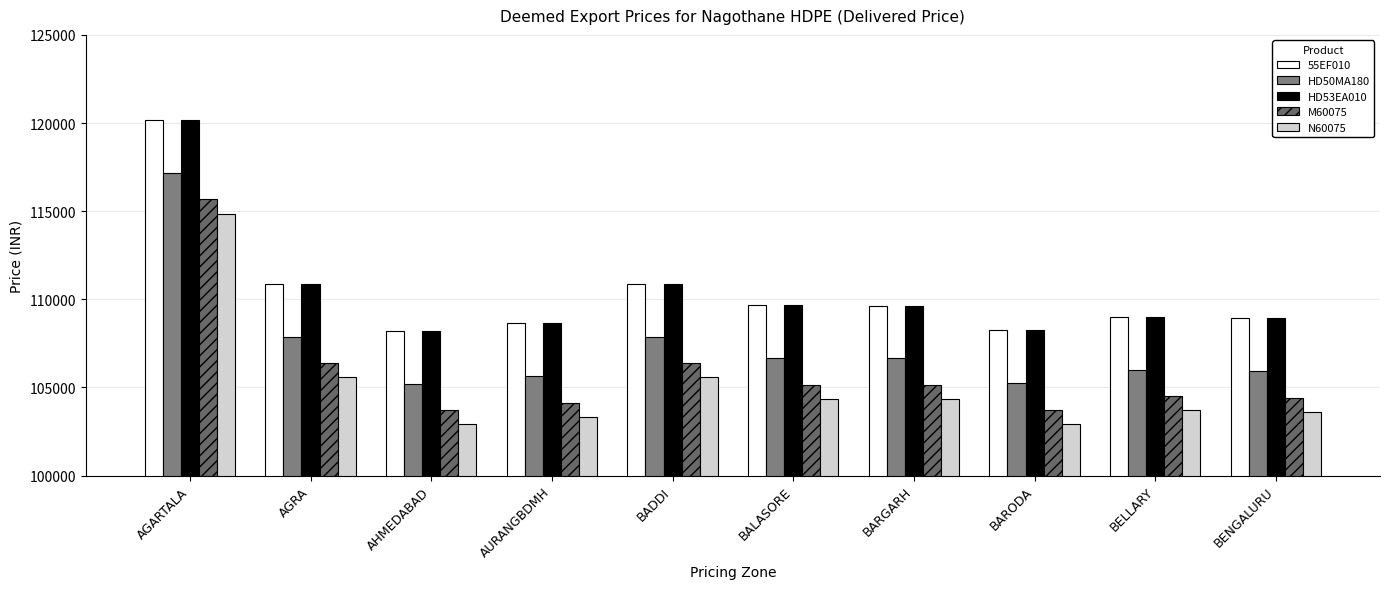

Reading left to right, transcribe all the data shown in this chart.

55EF010: 120152	110884	108200	108633	110881	109650	109646	108233	109001	108915
HD50MA180: 117152	107884	105200	105643	107881	106650	106646	105233	106011	105925
HD53EA010: 120152	110884	108200	108633	110881	109650	109646	108233	109001	108915
M60075: 115662	106384	103700	104143	106381	105160	105156	103743	104511	104425
N60075: 114862	105584	102900	103343	105581	104360	104356	102943	103711	103625